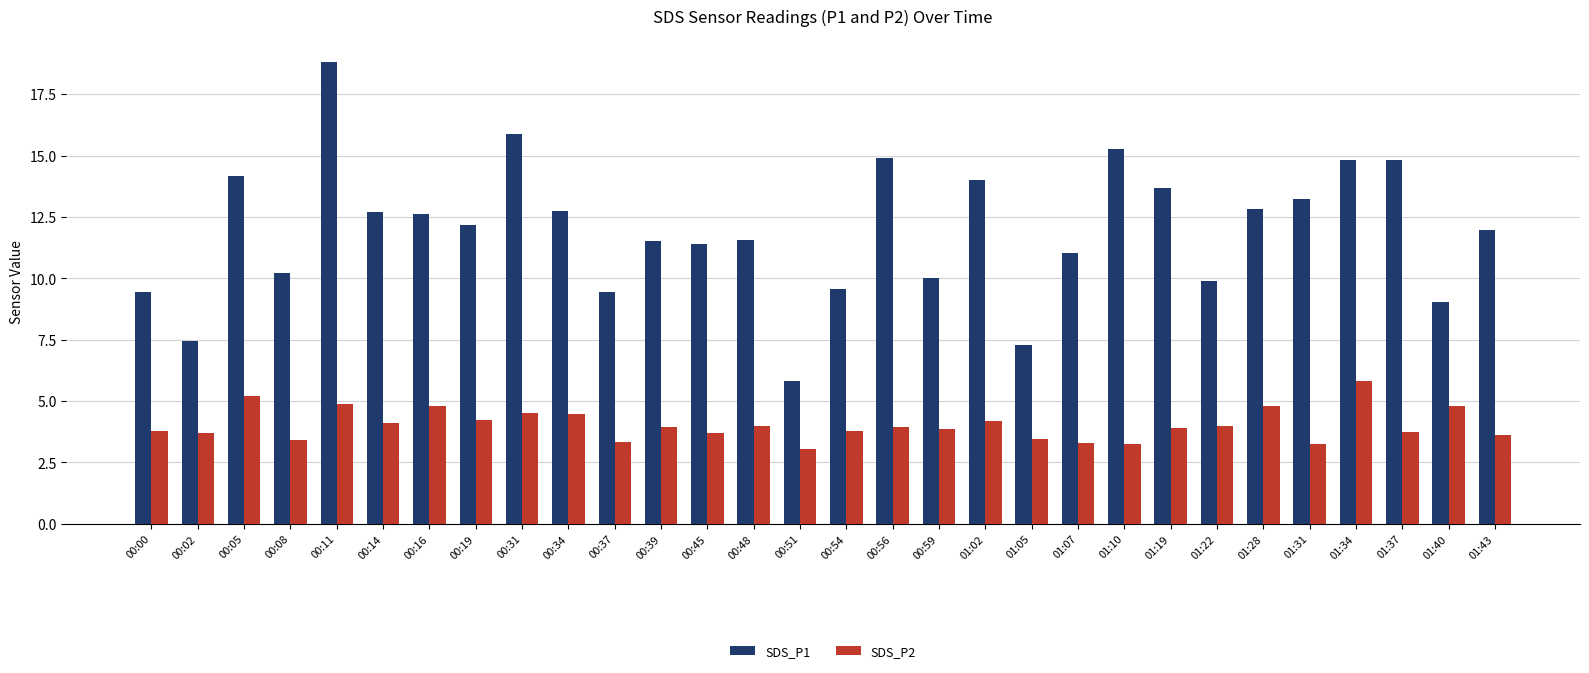

Does the chart contain any negative values?

No